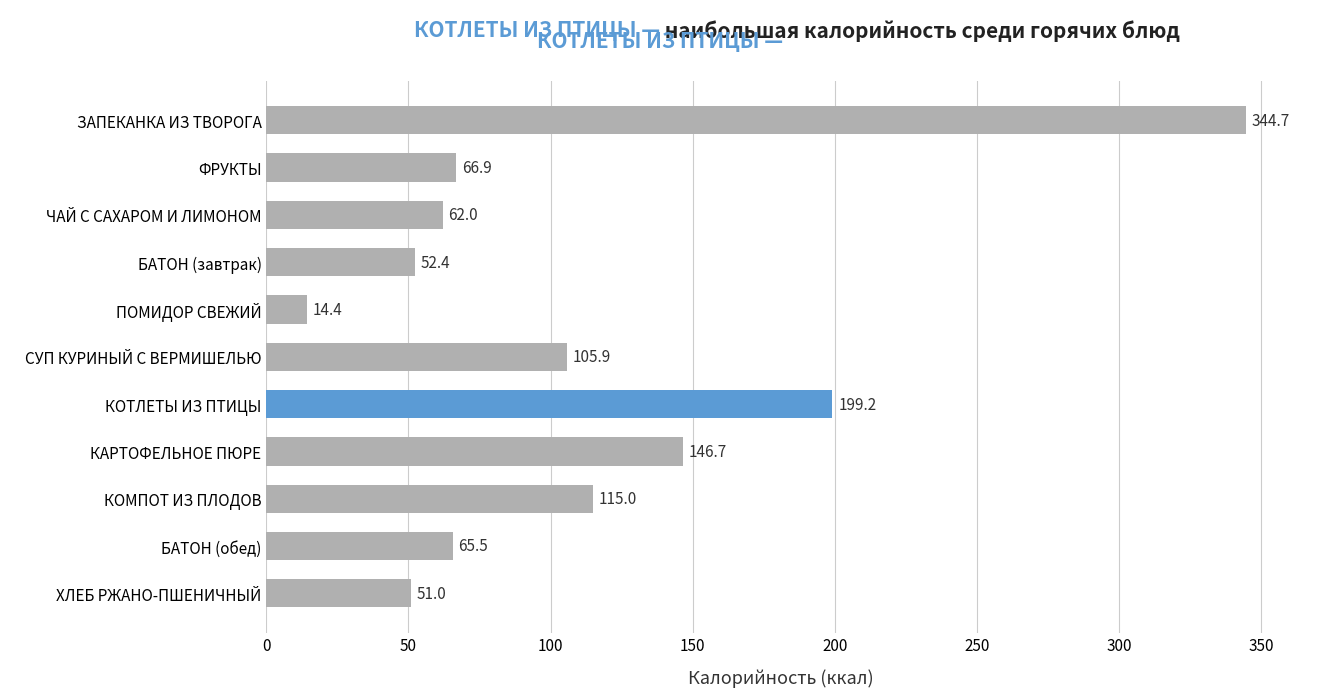

At which label is the value closest to 179?

КОТЛЕТЫ ИЗ ПТИЦЫ